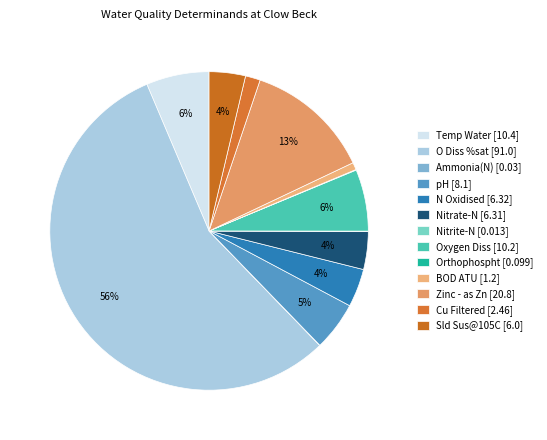

How many segments does this pie chart have?

13